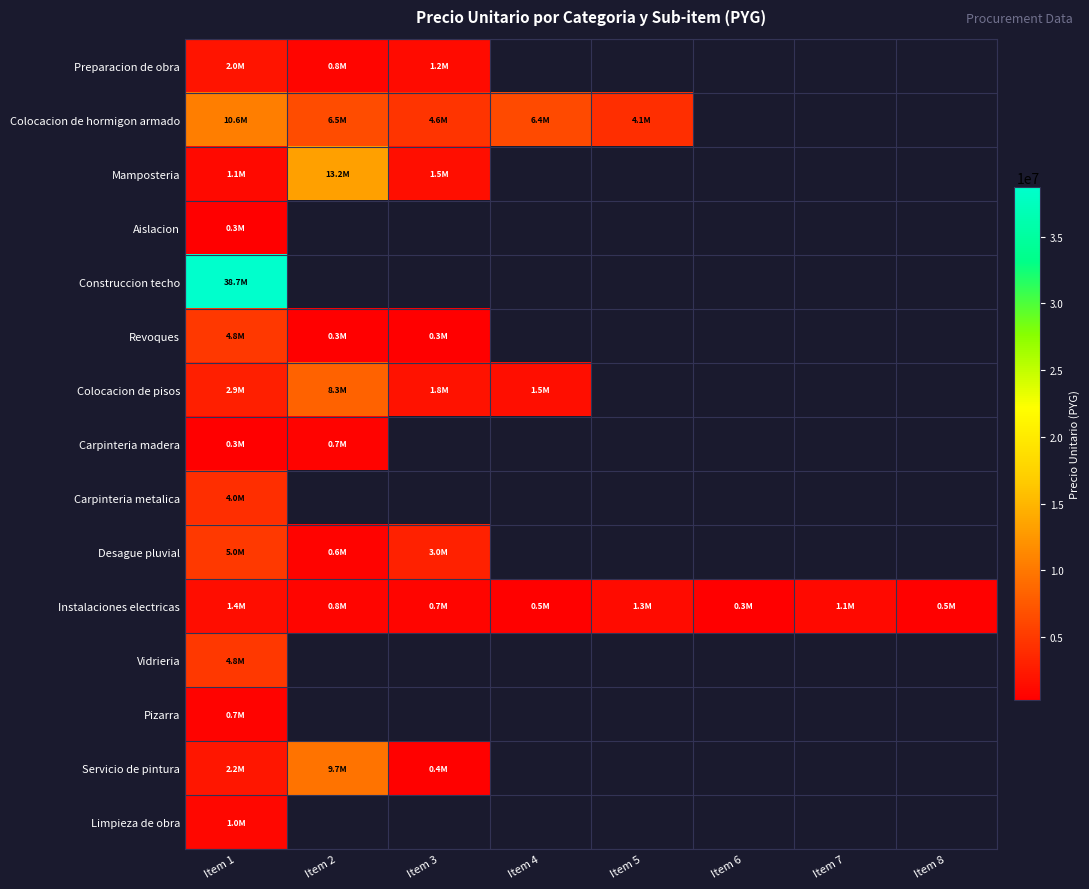

Which category has the lowest value in the Pizarra series?

Item 1